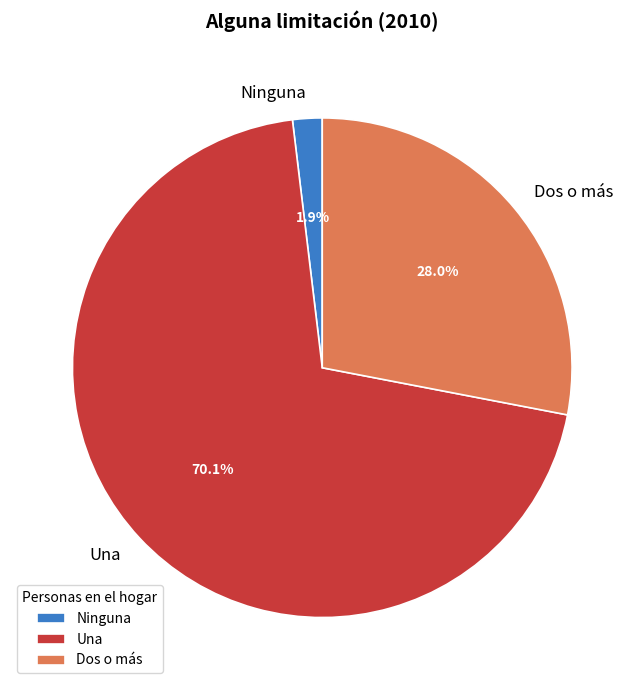

Does Una represent more than half of the total?

Yes